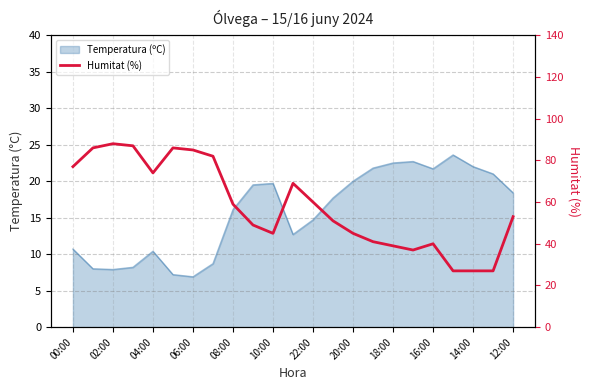

The chart shows a value of 135 at 20:00. True or false?

False